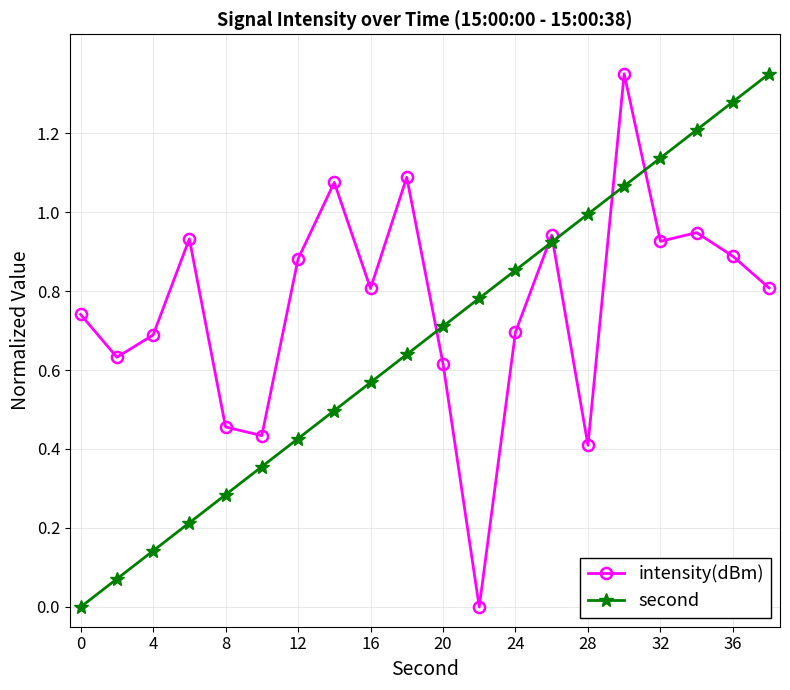

At how many categories does at least one series exceed 0?

20